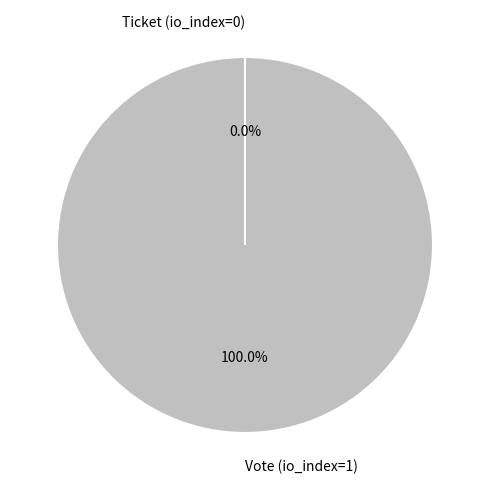

What is the total percentage of Ticket (io_index=0) and Vote (io_index=1)?

100.0%